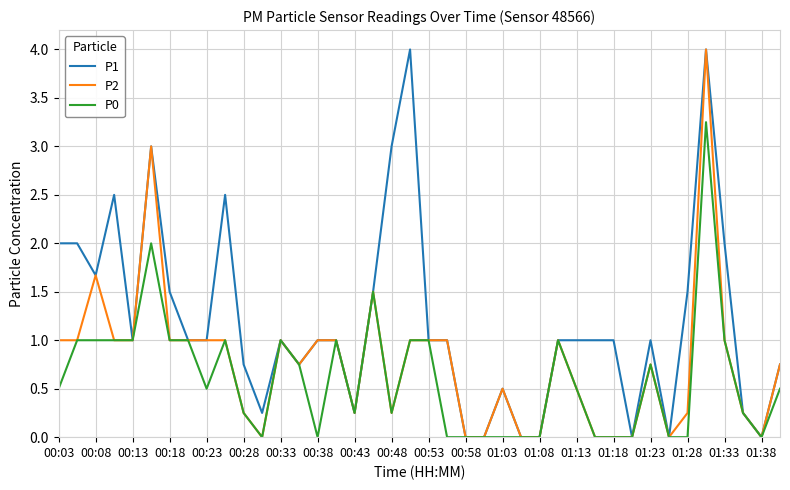

Rank the series by their average value, from highest to lowest.

P1, P2, P0